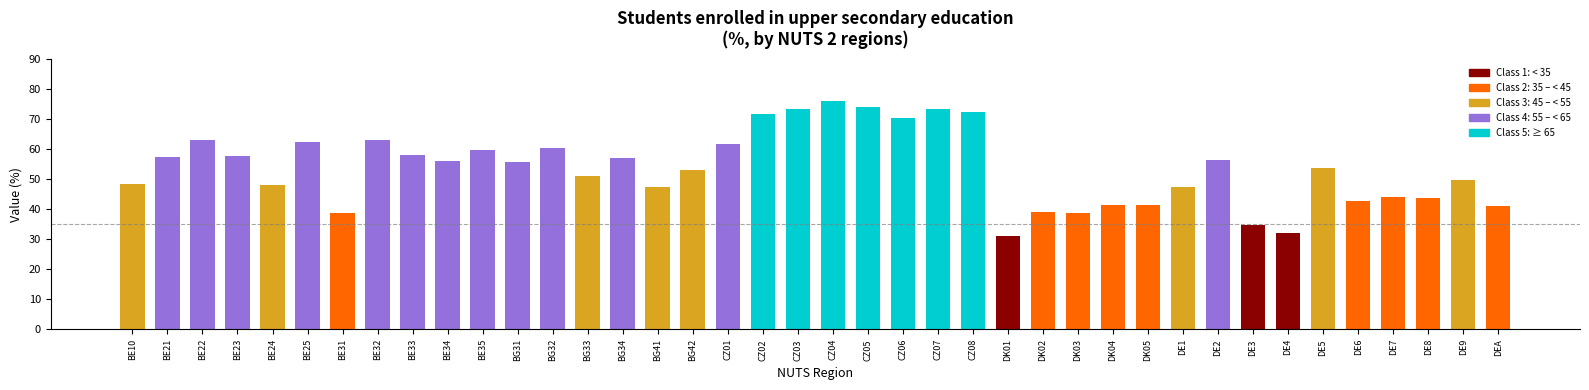

Count the classes values in the range 2 to 4.

30